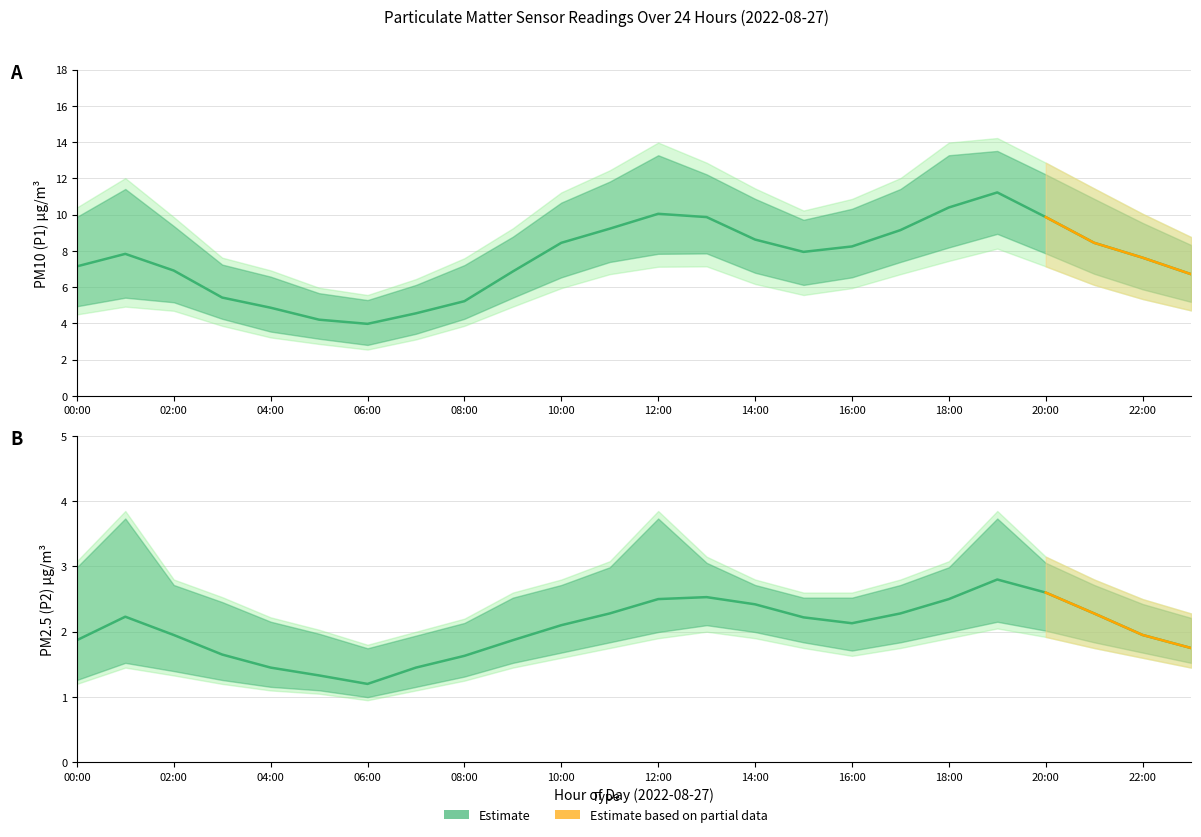

The value of P2_lower at 11:00 is 0.5. True or false?

False